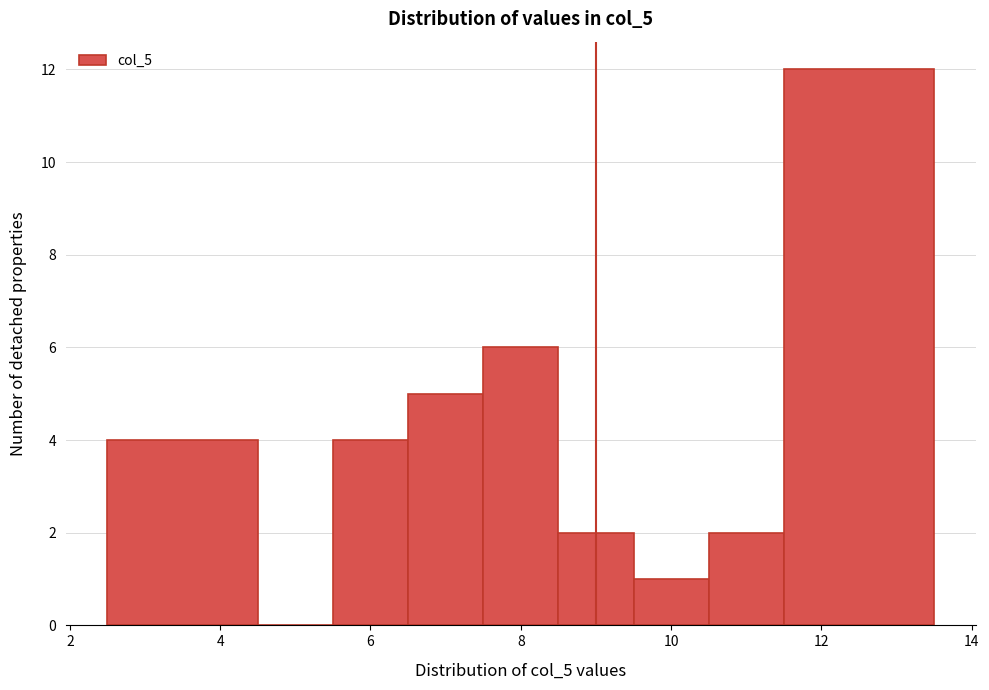

Which range on the x-axis has the tallest bar?

11.5 to 13.5